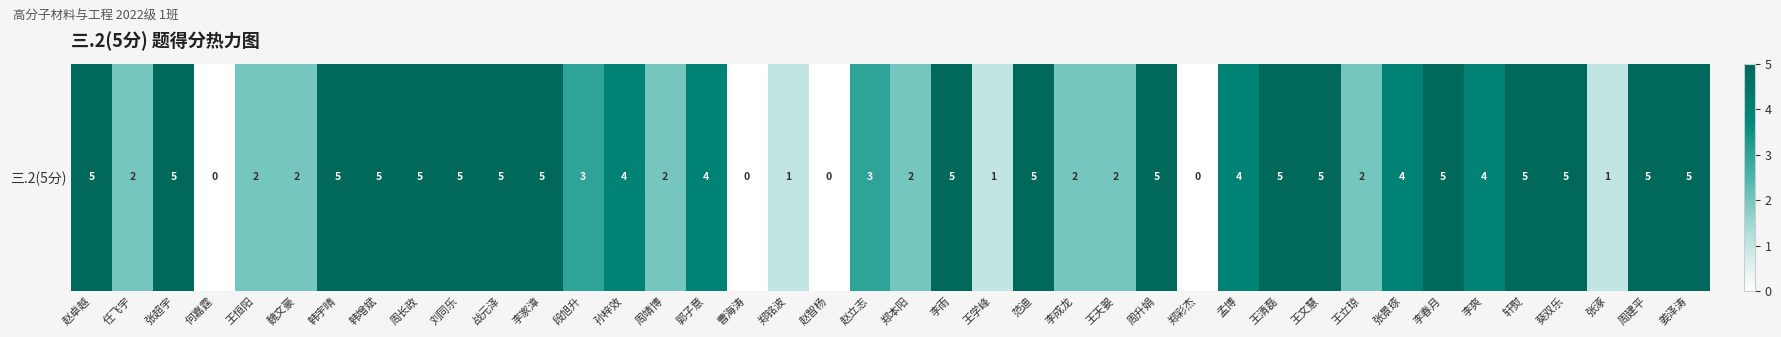

What is the average value?

3